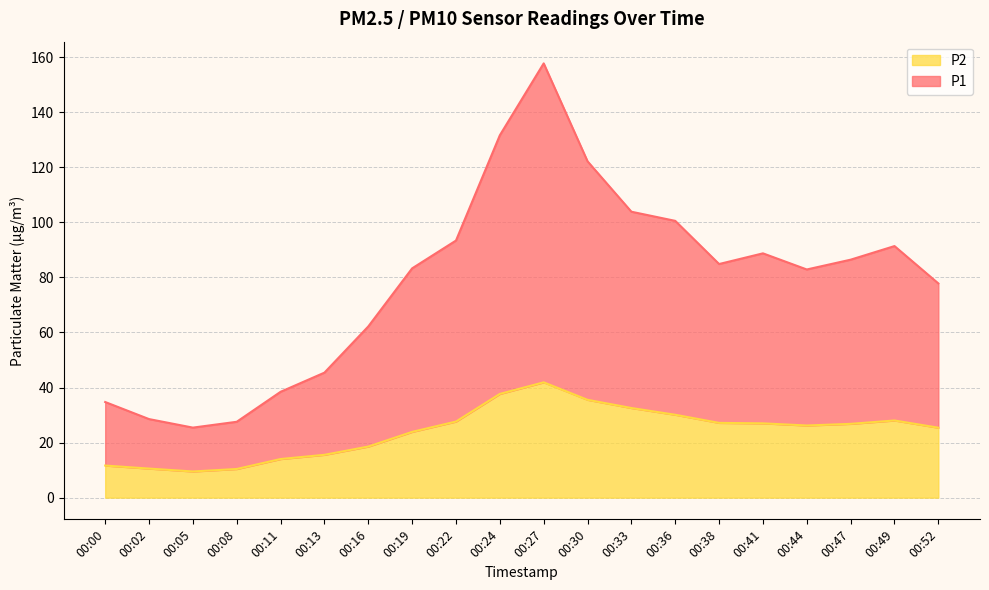

At which label is P1 closest to 91?

00:49